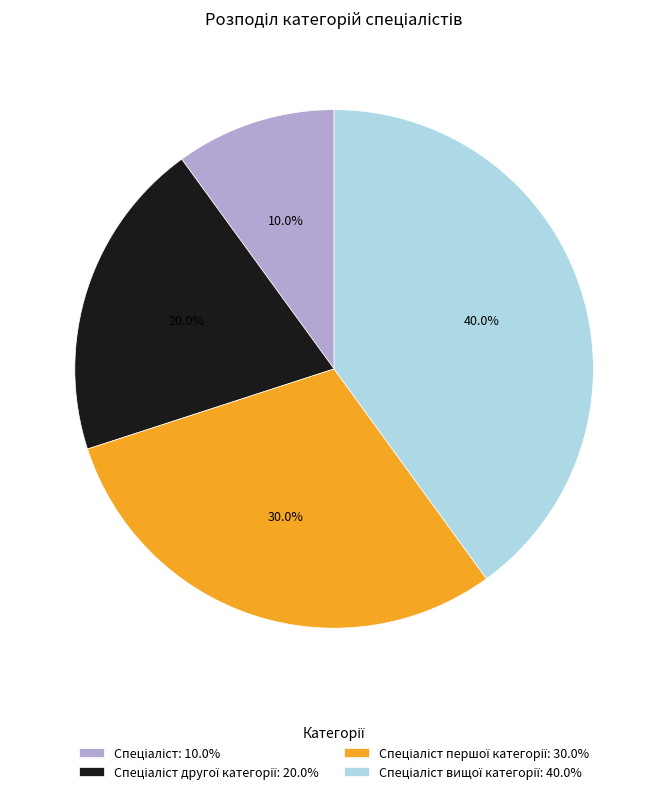

Does any single category account for the majority?

No